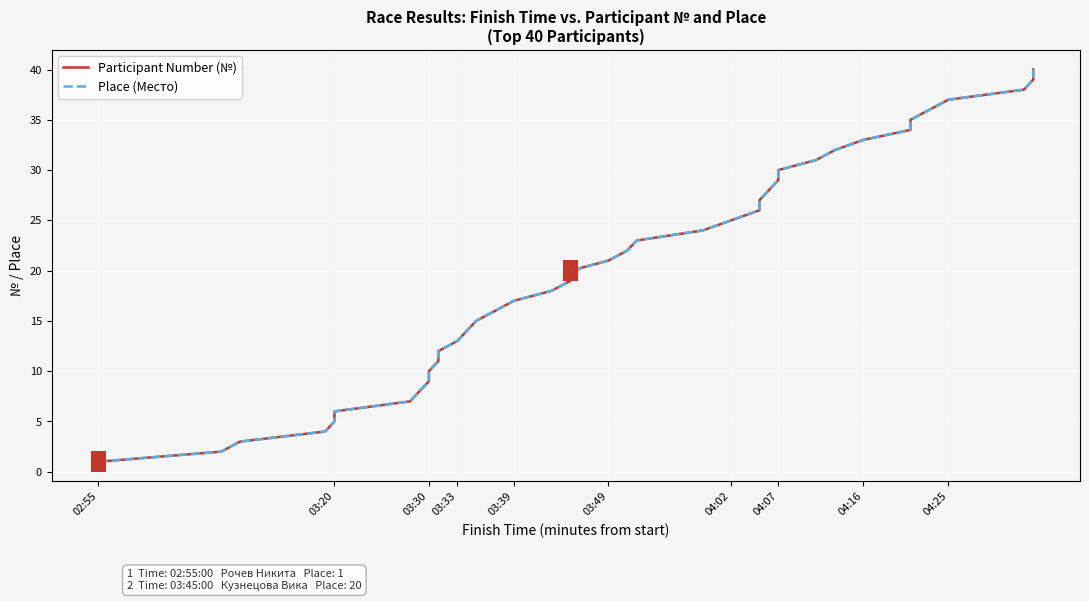

How many values in the Participant Number (№) series are below 21?

20